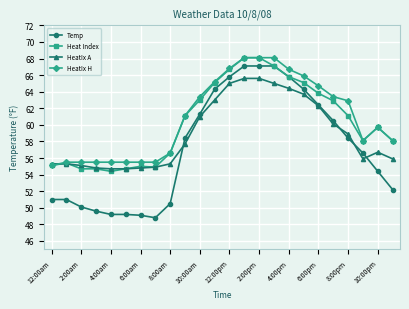

What is the value of the Heat Index point at the 12th from the left?

65.1